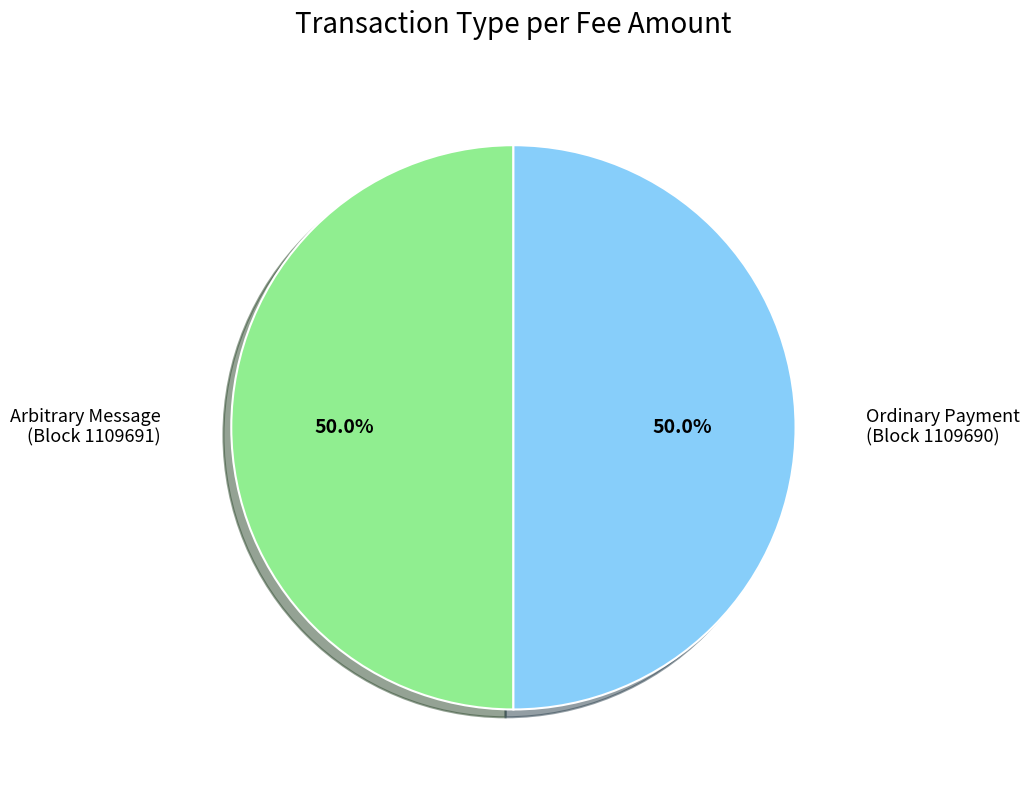

Combined, what portion of the pie is Arbitrary Message (Block 1109691) and Ordinary Payment (Block 1109690)?

100.0%